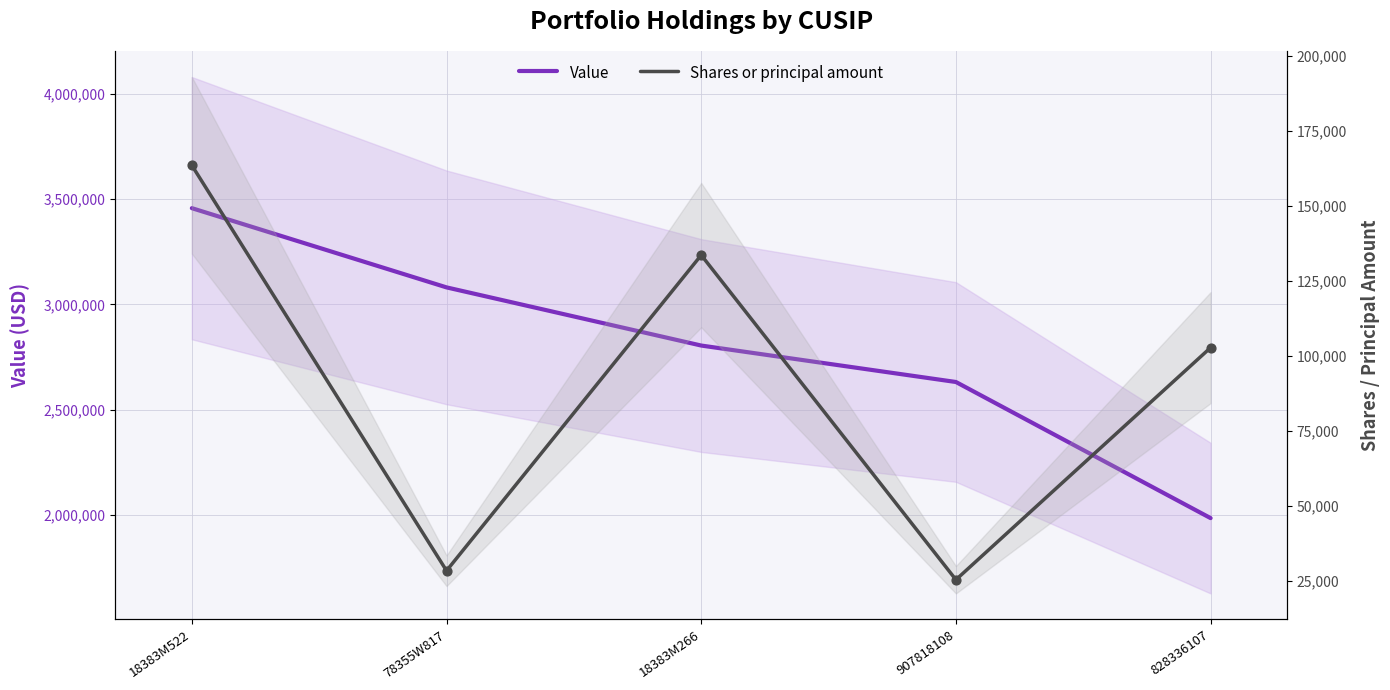

What are all the series names shown in the legend?

Value, Shares or principal amount